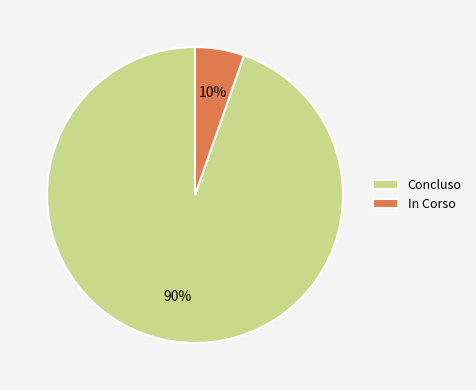

Does 17 account for over 50% of the chart?

No